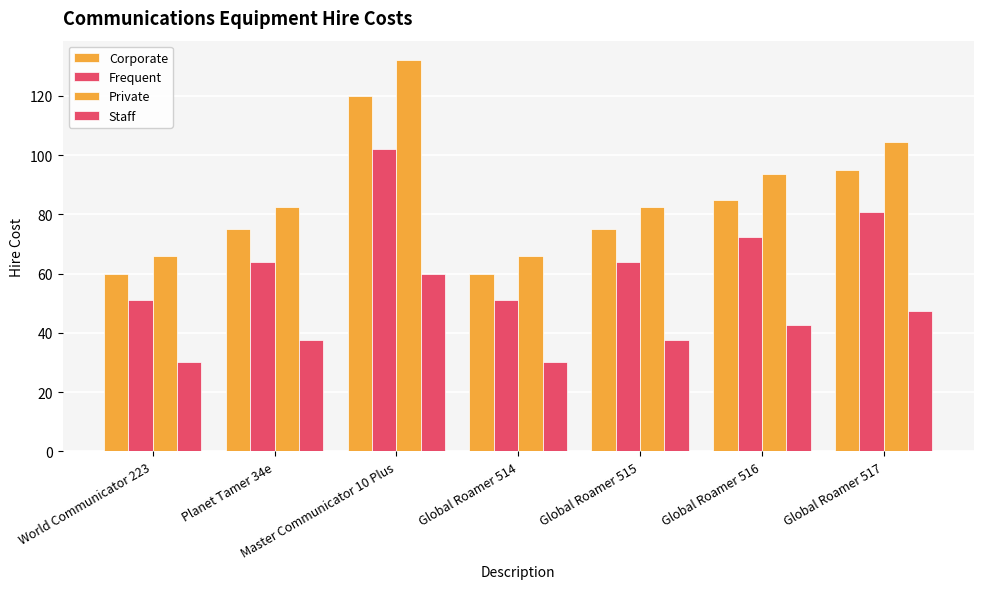

What is the value of the Staff bar at the 3rd from the left?

60.0